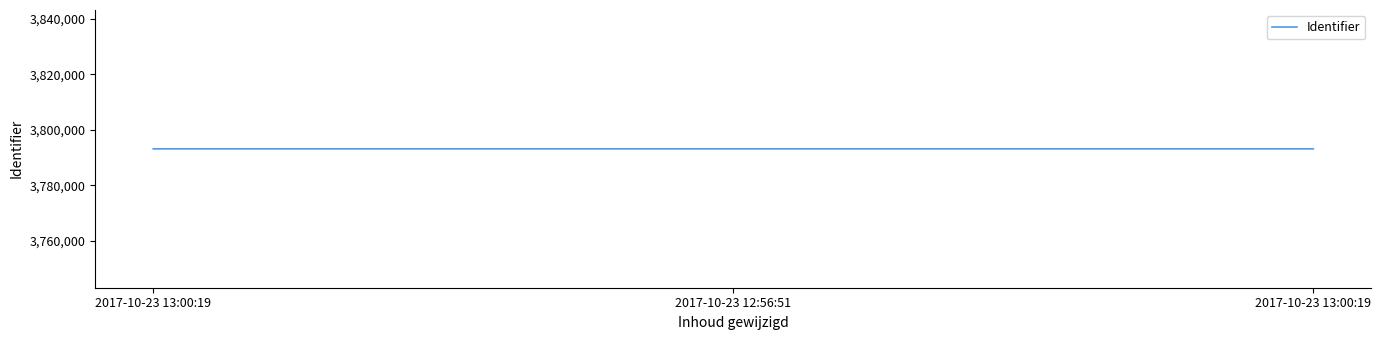

Is it true that the value at 2017-10-23 13:00:19 is 1532675?

False